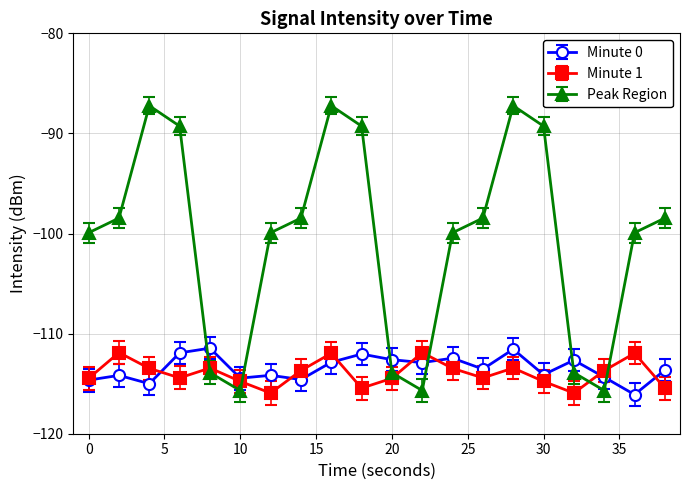

What is the value of the Minute 1 point at the 7th from the left?

-115.9